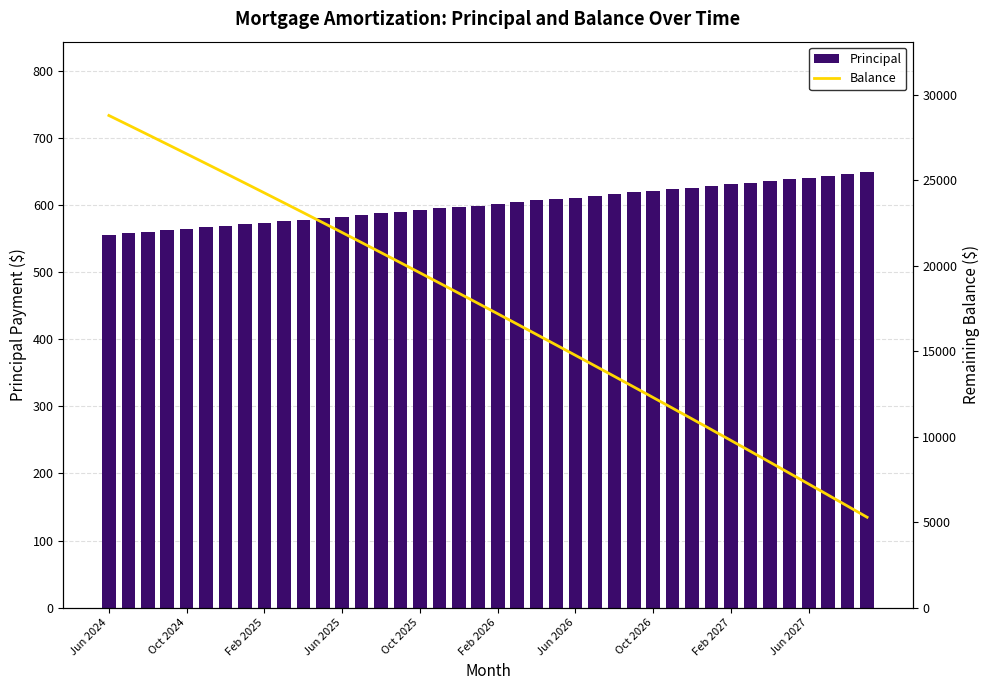

At which category is the sum across all series the highest?

Jun 2024